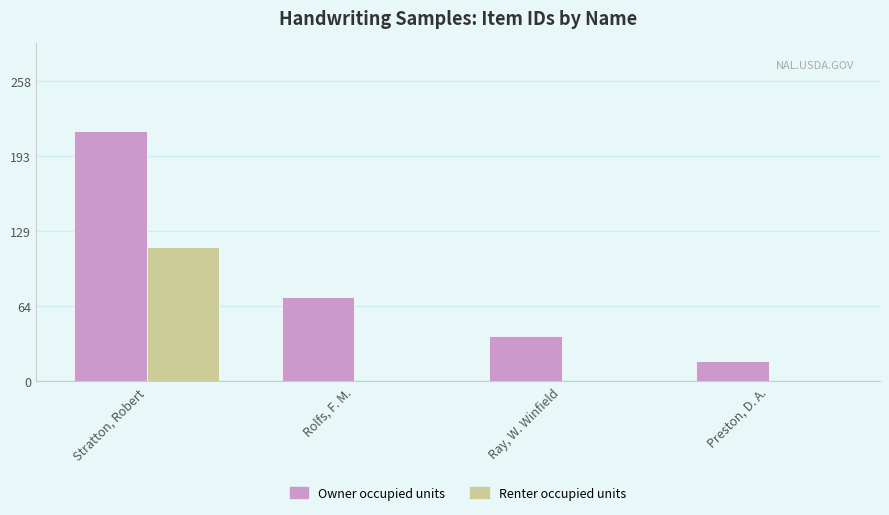

Between Rolfs, F. M. and Preston, D. A., which series saw the biggest shift?

Owner occupied units